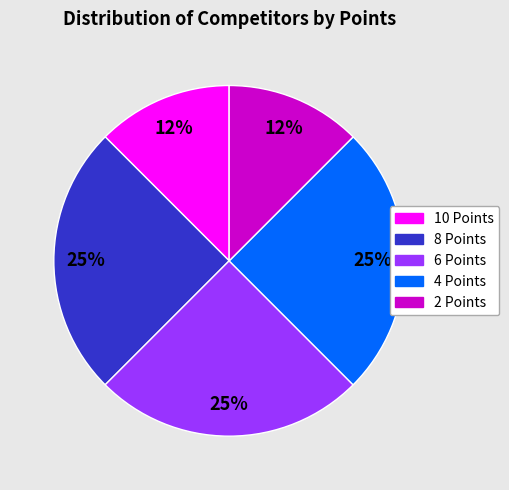

To the nearest percent, what percentage of the pie is 6 Points?

25%